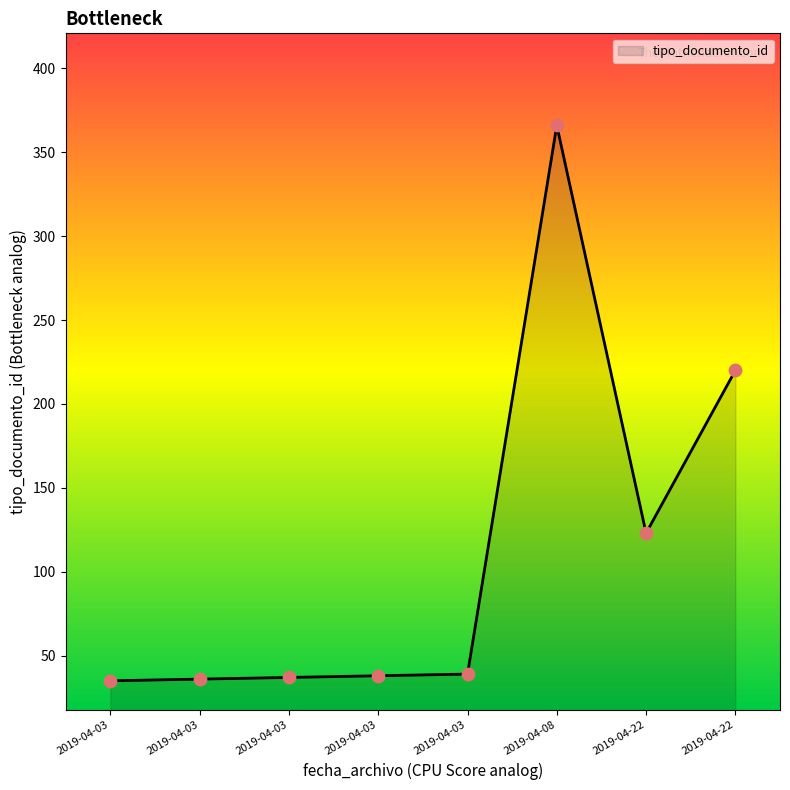

Between 2019-04-03 and 2019-04-03, which is larger?

2019-04-03